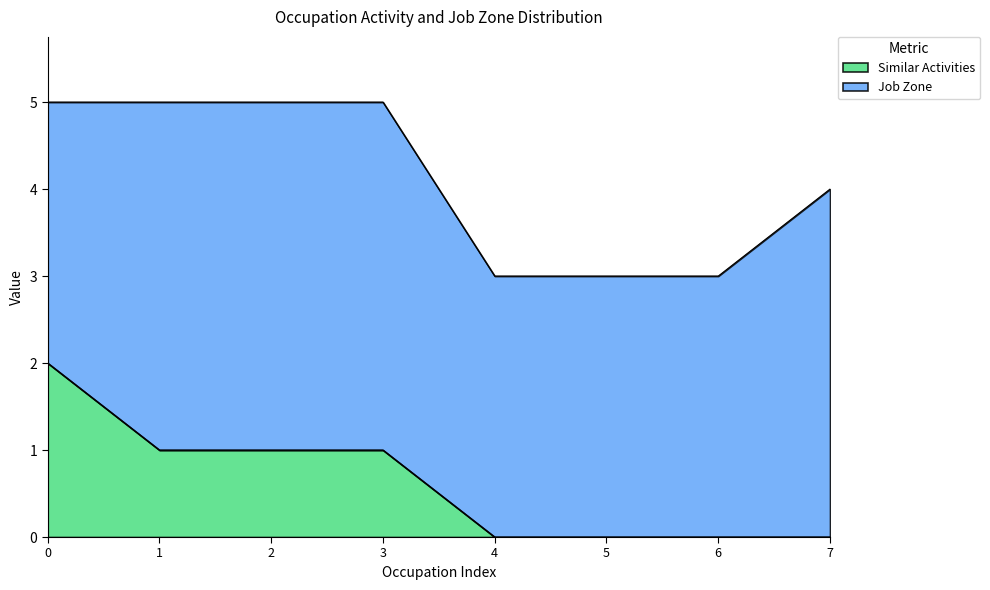

The value of Similar Activities at 5 is 1. True or false?

False